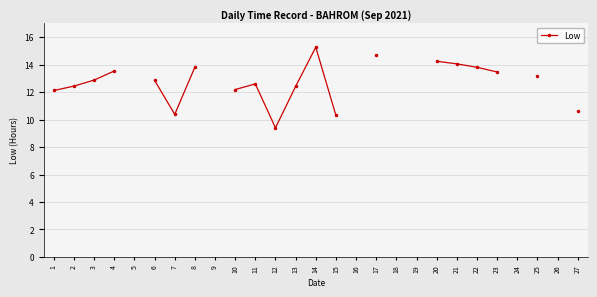

How many points are higher than both their immediate neighbors (excluding endpoints)?

2